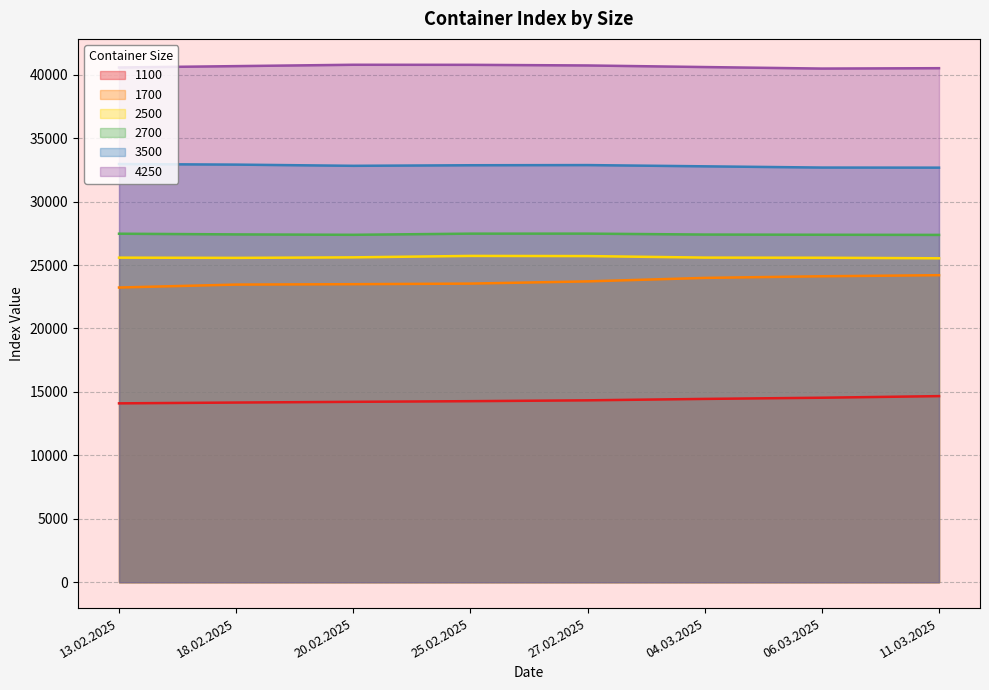

At 11.03.2025, list the series in order from smallest to largest.

1100, 1700, 2500, 2700, 3500, 4250